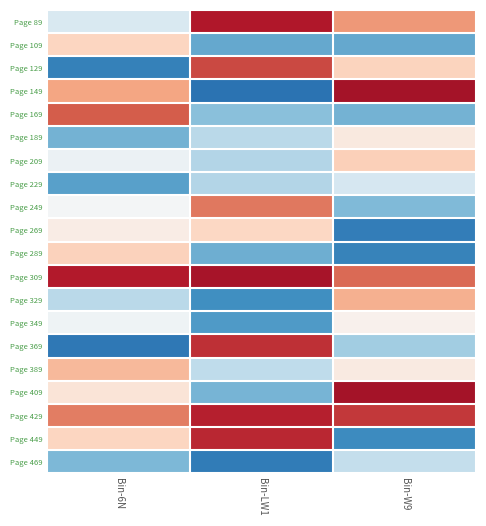

Reading left to right, list all the values displayed in this chart.

Page 89: Bin-6N=-0.3	Bin-LW1=1.6	Bin-W9=0.9
Page 109: Bin-6N=0.4	Bin-LW1=-1.0	Bin-W9=-1.0
Page 129: Bin-6N=-1.4	Bin-LW1=1.3	Bin-W9=0.4
Page 149: Bin-6N=0.8	Bin-LW1=-1.5	Bin-W9=1.7
Page 169: Bin-6N=1.2	Bin-LW1=-0.8	Bin-W9=-0.9
Page 189: Bin-6N=-0.9	Bin-LW1=-0.5	Bin-W9=0.2
Page 209: Bin-6N=-0.1	Bin-LW1=-0.6	Bin-W9=0.5
Page 229: Bin-6N=-1.1	Bin-LW1=-0.6	Bin-W9=-0.3
Page 249: Bin-6N=-0.0	Bin-LW1=1.0	Bin-W9=-0.9
Page 269: Bin-6N=0.2	Bin-LW1=0.4	Bin-W9=-1.4
Page 289: Bin-6N=0.5	Bin-LW1=-1.0	Bin-W9=-1.3
Page 309: Bin-6N=1.6	Bin-LW1=1.6	Bin-W9=1.1
Page 329: Bin-6N=-0.5	Bin-LW1=-1.2	Bin-W9=0.7
Page 349: Bin-6N=-0.1	Bin-LW1=-1.1	Bin-W9=0.1
Page 369: Bin-6N=-1.4	Bin-LW1=1.5	Bin-W9=-0.7
Page 389: Bin-6N=0.6	Bin-LW1=-0.5	Bin-W9=0.2
Page 409: Bin-6N=0.3	Bin-LW1=-0.9	Bin-W9=1.7
Page 429: Bin-6N=1.0	Bin-LW1=1.6	Bin-W9=1.4
Page 449: Bin-6N=0.4	Bin-LW1=1.5	Bin-W9=-1.3
Page 469: Bin-6N=-0.9	Bin-LW1=-1.4	Bin-W9=-0.5